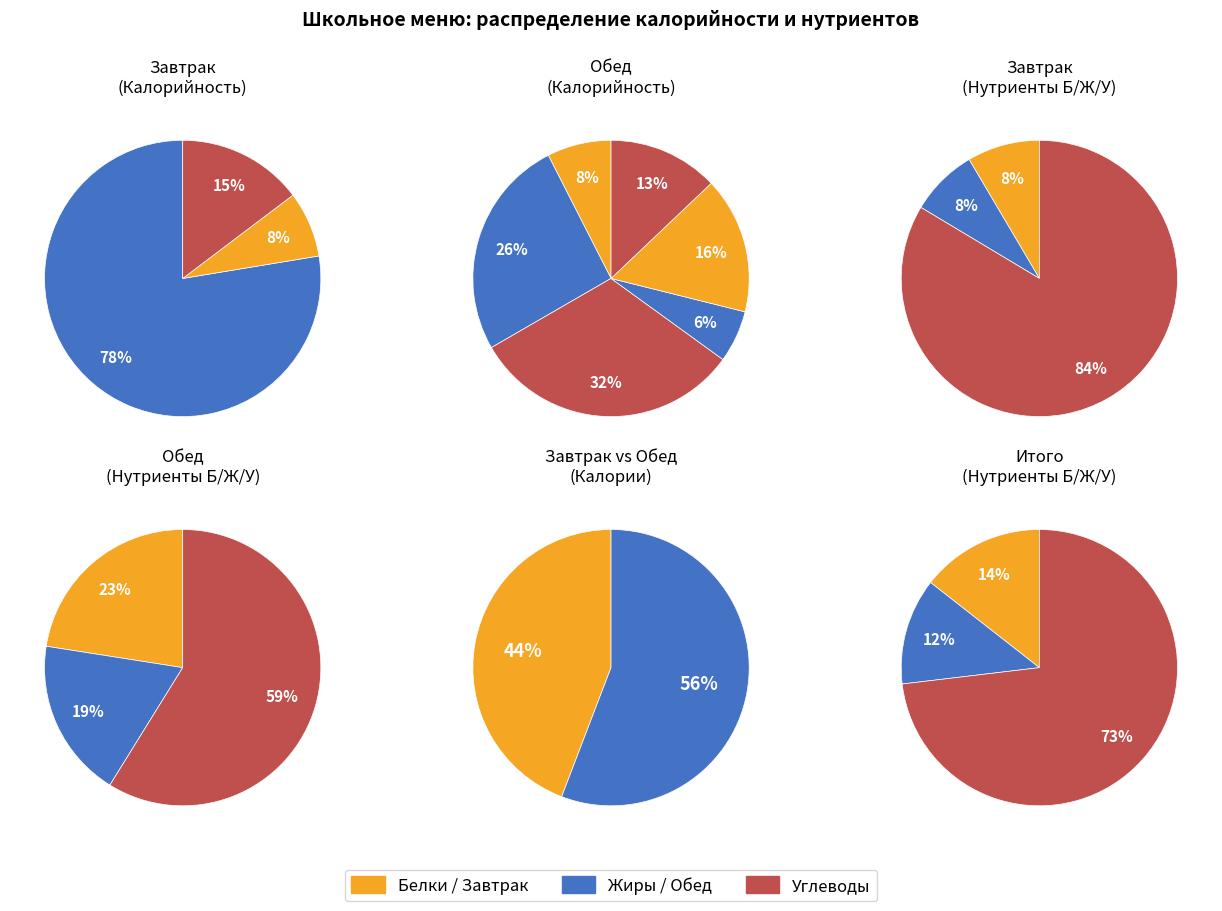

Is Чай с сахаром (обед) the majority of the pie?

No